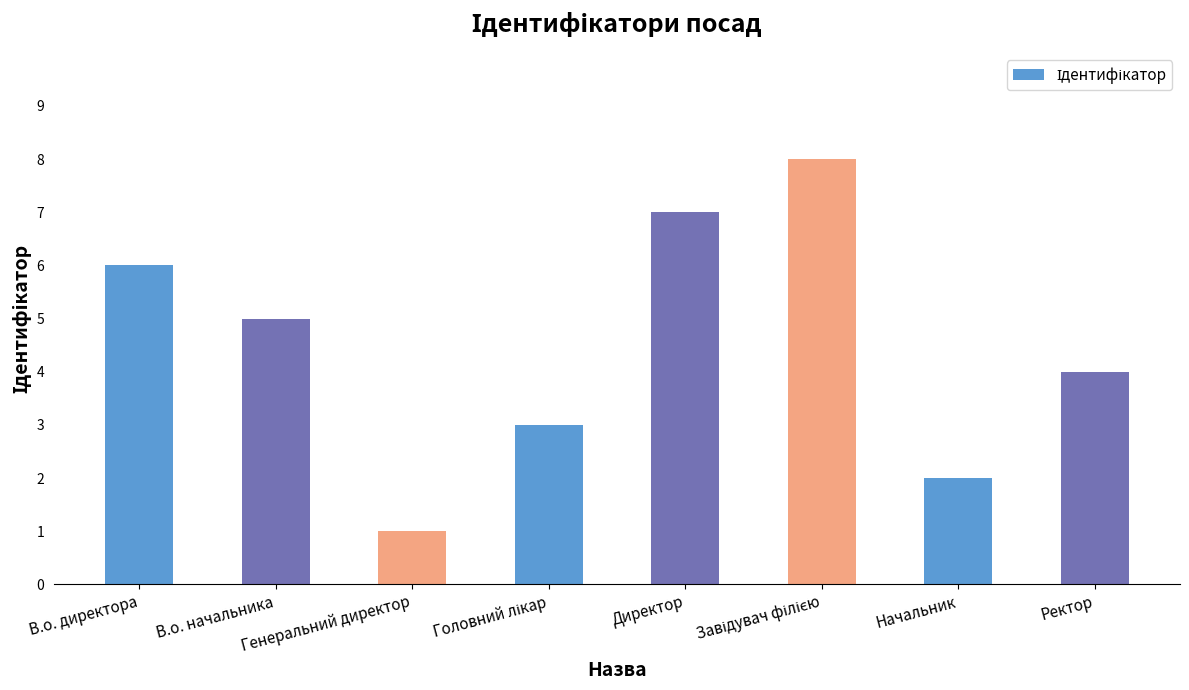

What is the label of the 6th bar from the right?

Генеральний директор